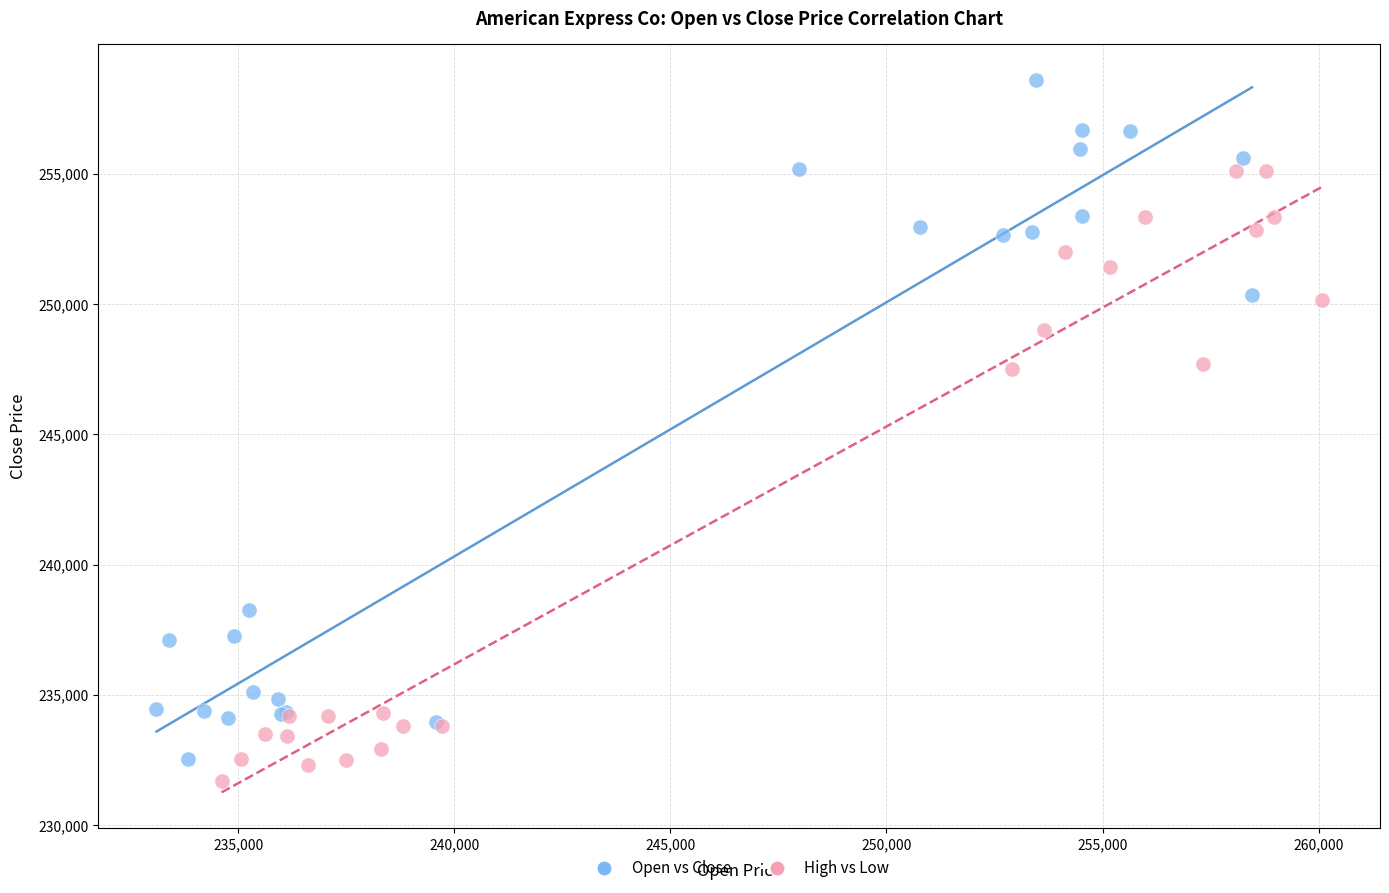

Which series has the widest spread of Y values?

Open vs Close